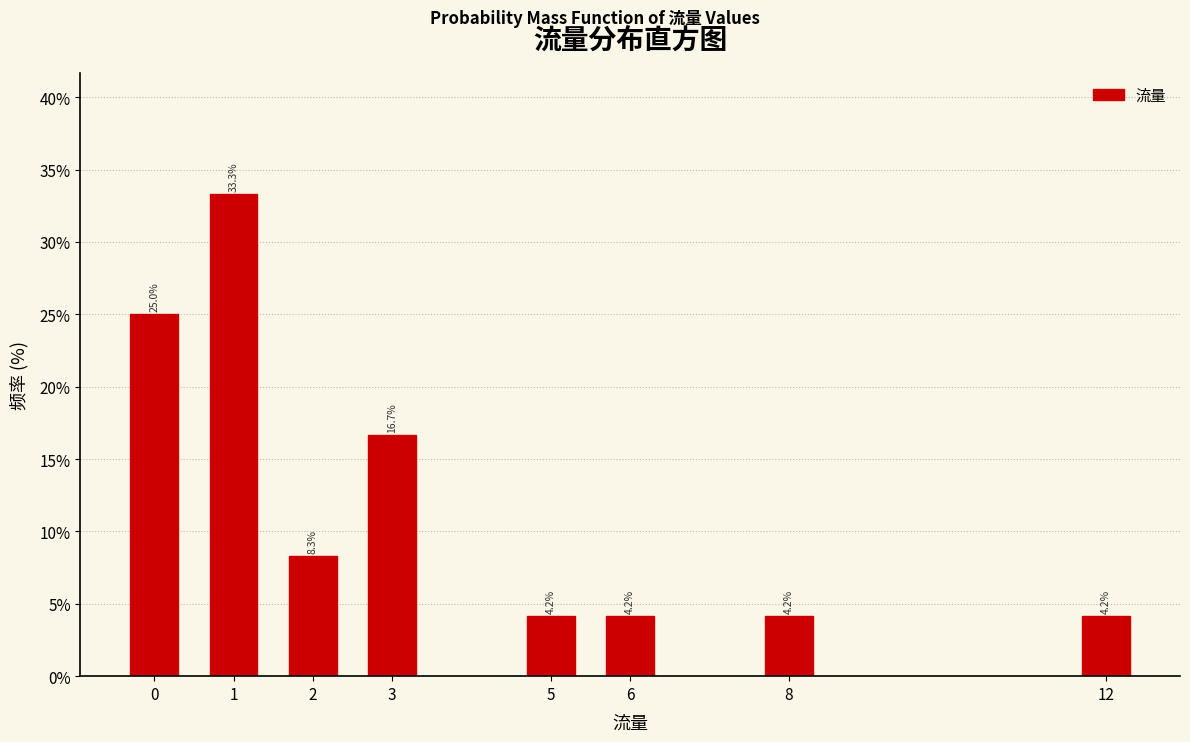

Reading left to right, what are all the values shown in this chart?

25.0	33.3	8.3	16.7	4.2	4.2	4.2	4.2